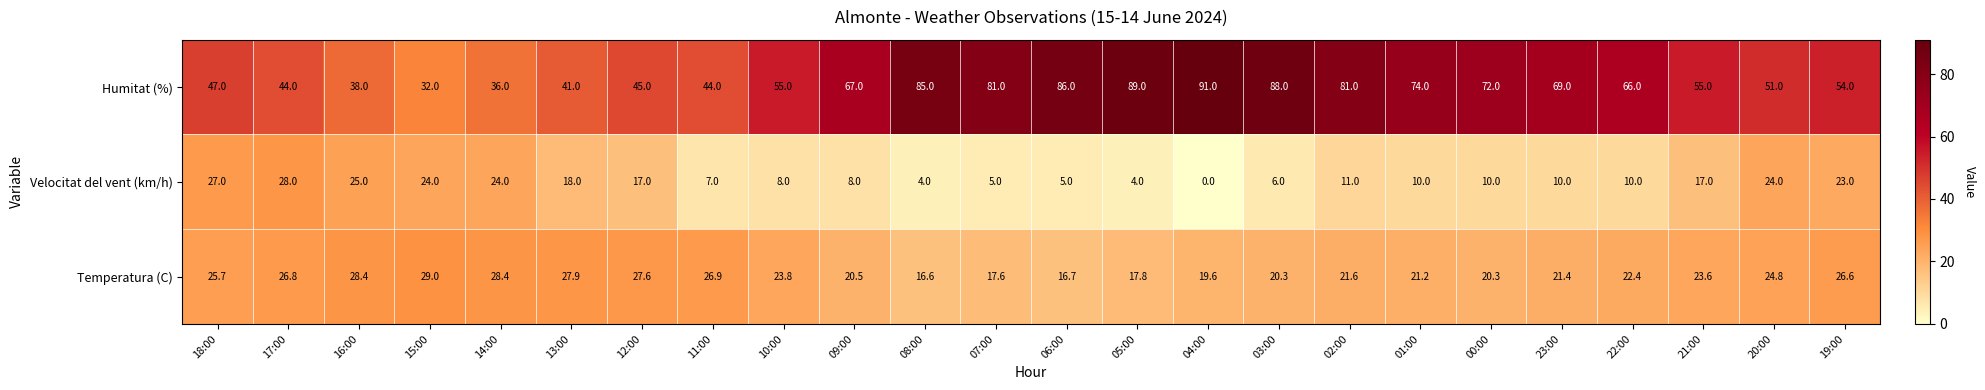

What is the sum of all Velocitat del vent (km/h) values?

325.0